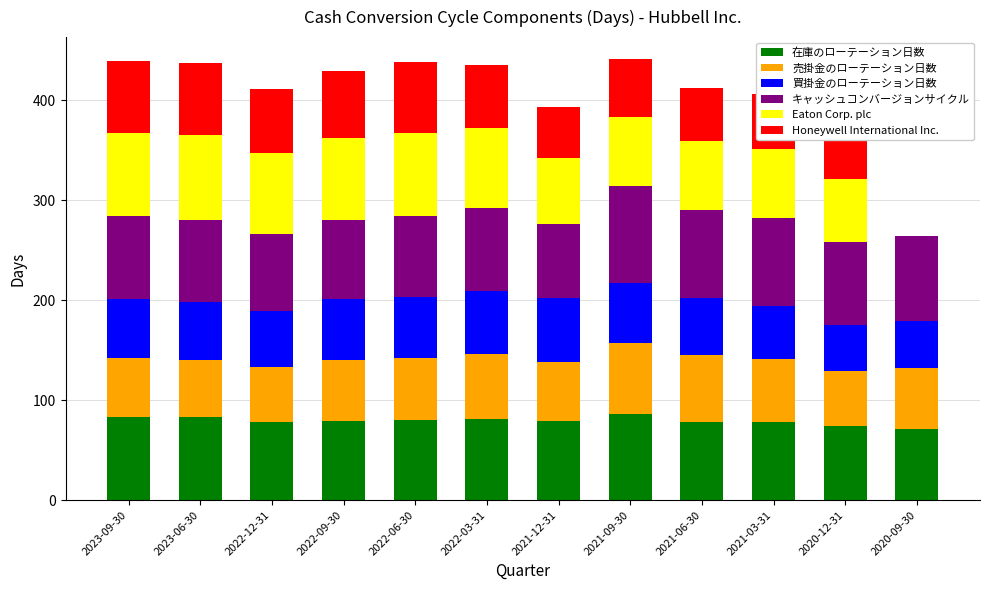

True or false: 在庫のローテーション日数 has a value of 131 at 2023-06-30.

False